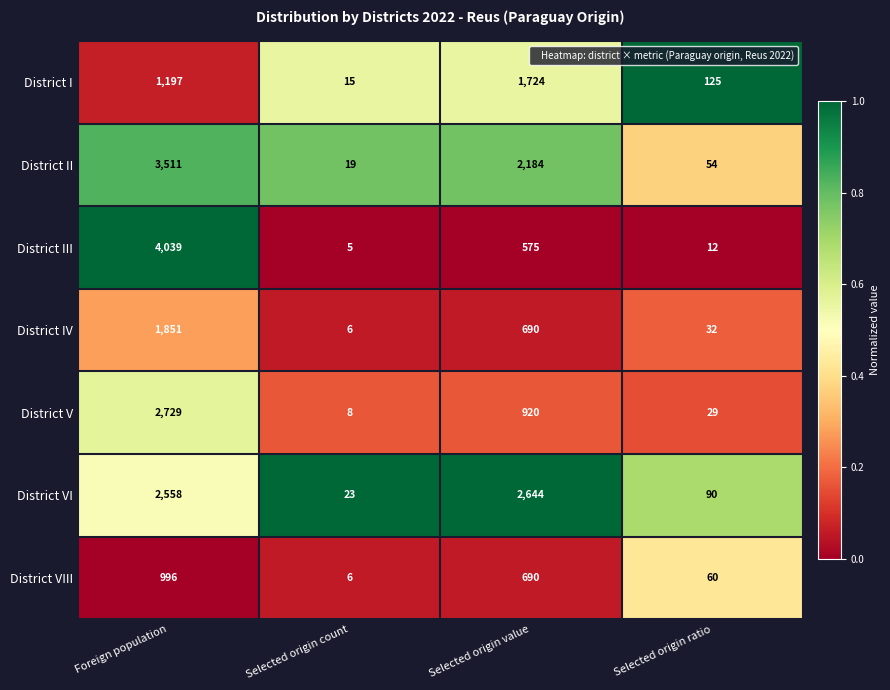

The value of District I at Foreign population is 1197. True or false?

True